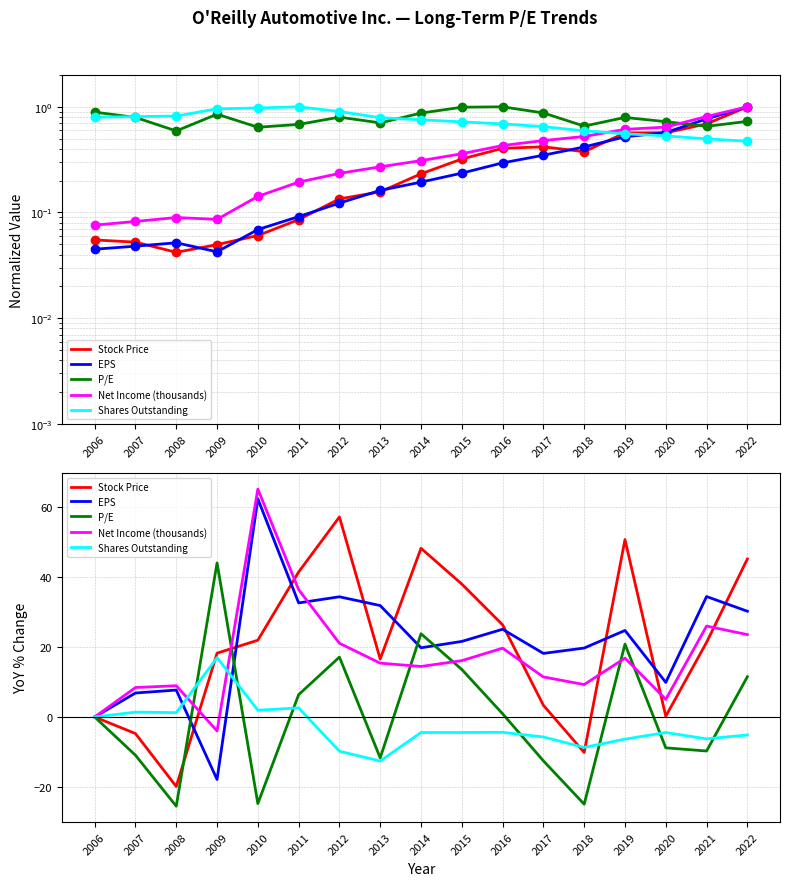

Reading left to right, list all the values displayed in this chart.

Stock Price: 2006=0.0	2007=-4.7	2008=-19.9	2009=18.2	2010=21.9	2011=41.4	2012=57.1	2013=16.5	2014=48.2	2015=38.0	2016=26.3	2017=3.3	2018=-10.1	2019=50.7	2020=0.2	2021=21.3	2022=45.1
EPS: 2006=0.0	2007=6.8	2008=7.7	2009=-17.9	2010=62.3	2011=32.6	2012=34.3	2013=31.8	2014=19.8	2015=21.6	2016=25.1	2017=18.2	2018=19.7	2019=24.7	2020=9.9	2021=34.4	2022=30.2
P/E: 2006=0.0	2007=-10.9	2008=-25.5	2009=44.0	2010=-24.7	2011=6.4	2012=17.1	2013=-11.7	2014=23.8	2015=13.6	2016=0.9	2017=-12.5	2018=-24.9	2019=20.8	2020=-8.8	2021=-9.7	2022=11.5
Net Income (thousands): 2006=0.0	2007=8.4	2008=8.9	2009=-4.0	2010=65.1	2011=36.4	2012=21.1	2013=15.4	2014=14.4	2015=16.1	2016=19.7	2017=11.4	2018=9.3	2019=16.8	2020=5.0	2021=26.0	2022=23.5
Shares Outstanding: 2006=0.0	2007=1.4	2008=1.2	2009=17.0	2010=1.9	2011=2.6	2012=-9.8	2013=-12.6	2014=-4.4	2015=-4.4	2016=-4.4	2017=-5.7	2018=-8.7	2019=-6.3	2020=-4.4	2021=-6.3	2022=-5.1